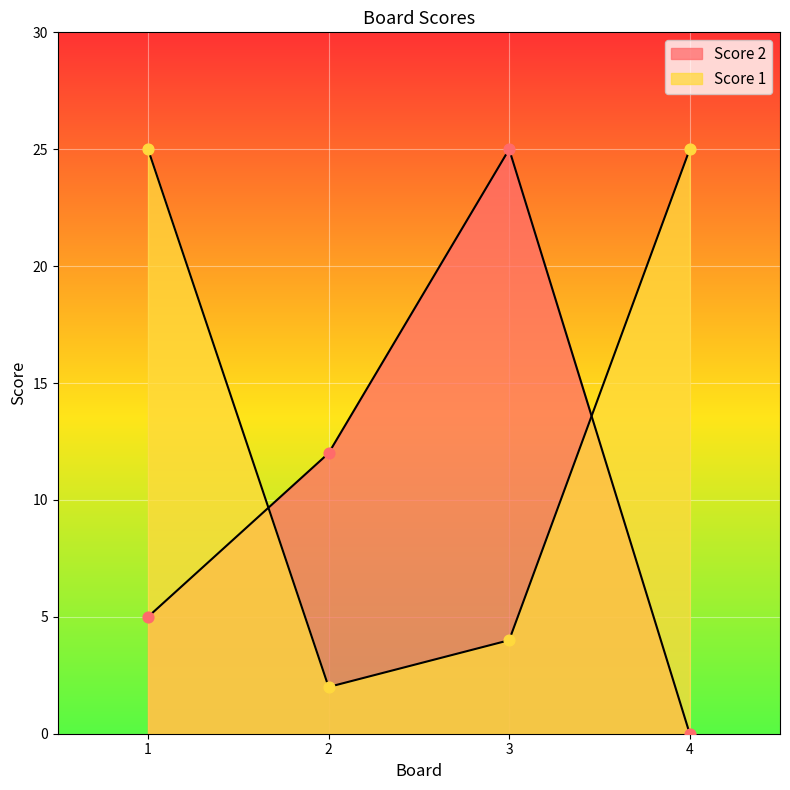

Is the value of Score 1 at 2 greater than the value of Score 2 at 2?

No